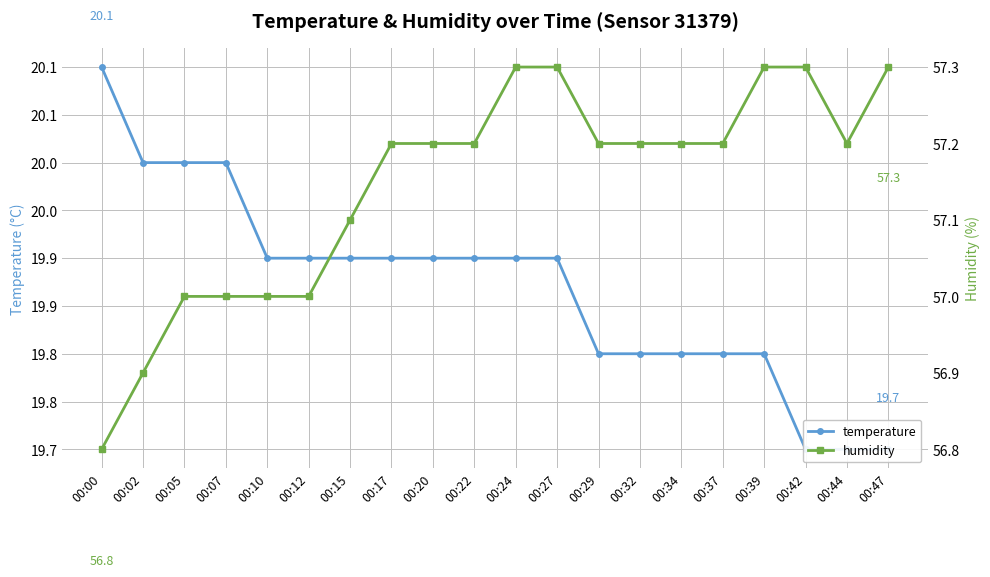

Which has a higher value, 00:39 or 00:12?

00:12